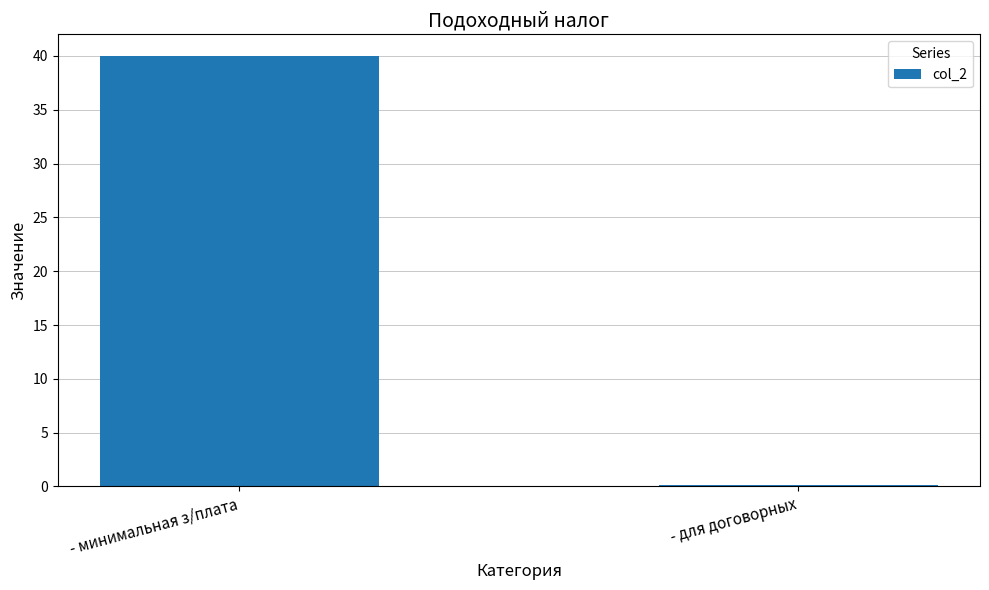

What is the sum of all values?

40.1